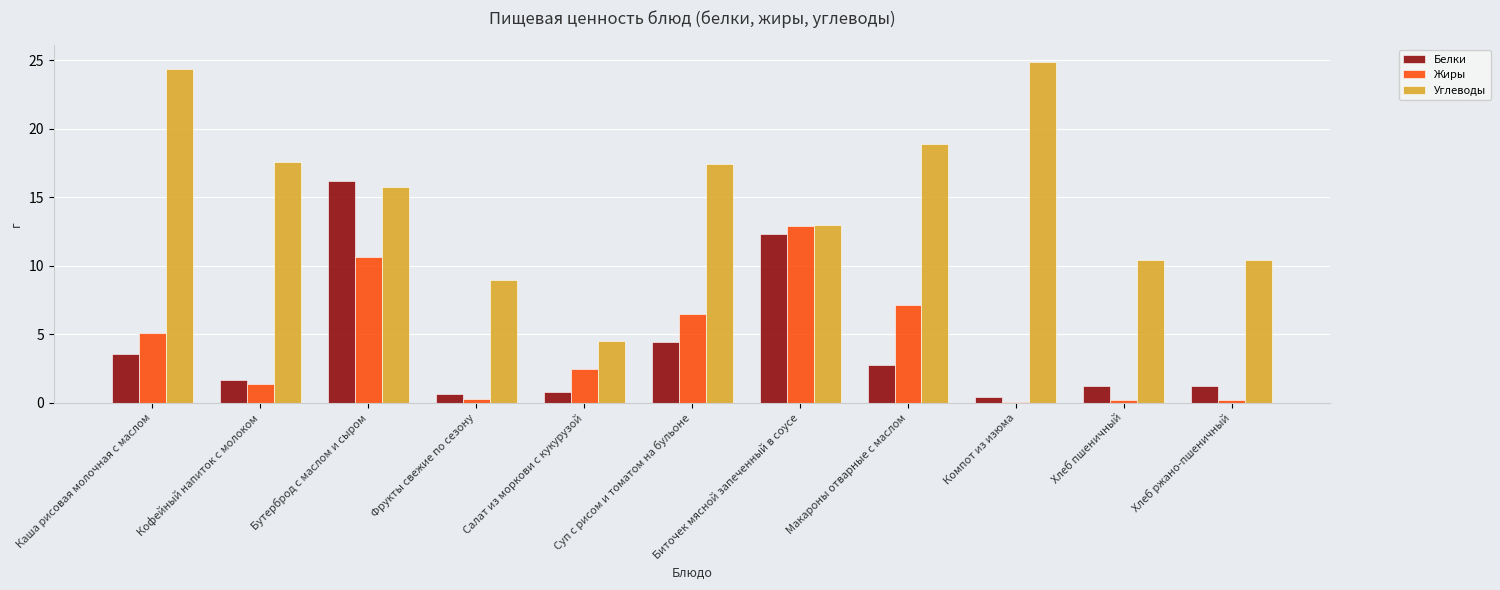

At which label does Жиры first exceed 2?

Каша рисовая молочная с маслом